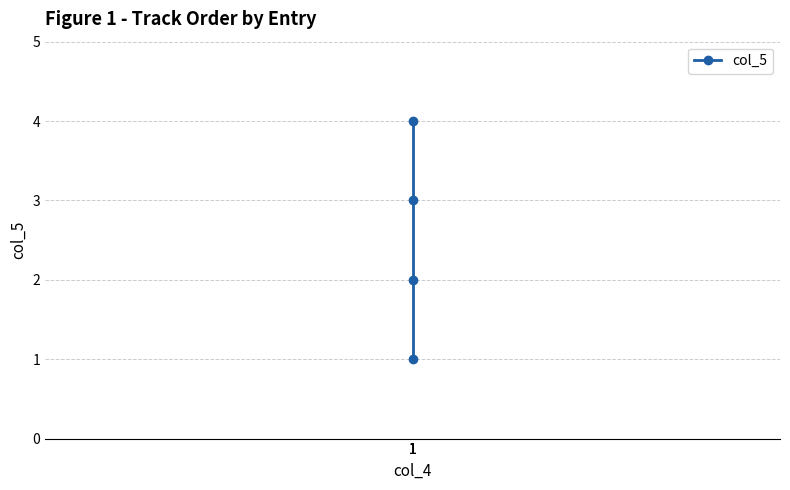

What is the value of the 2nd point from the left?

1